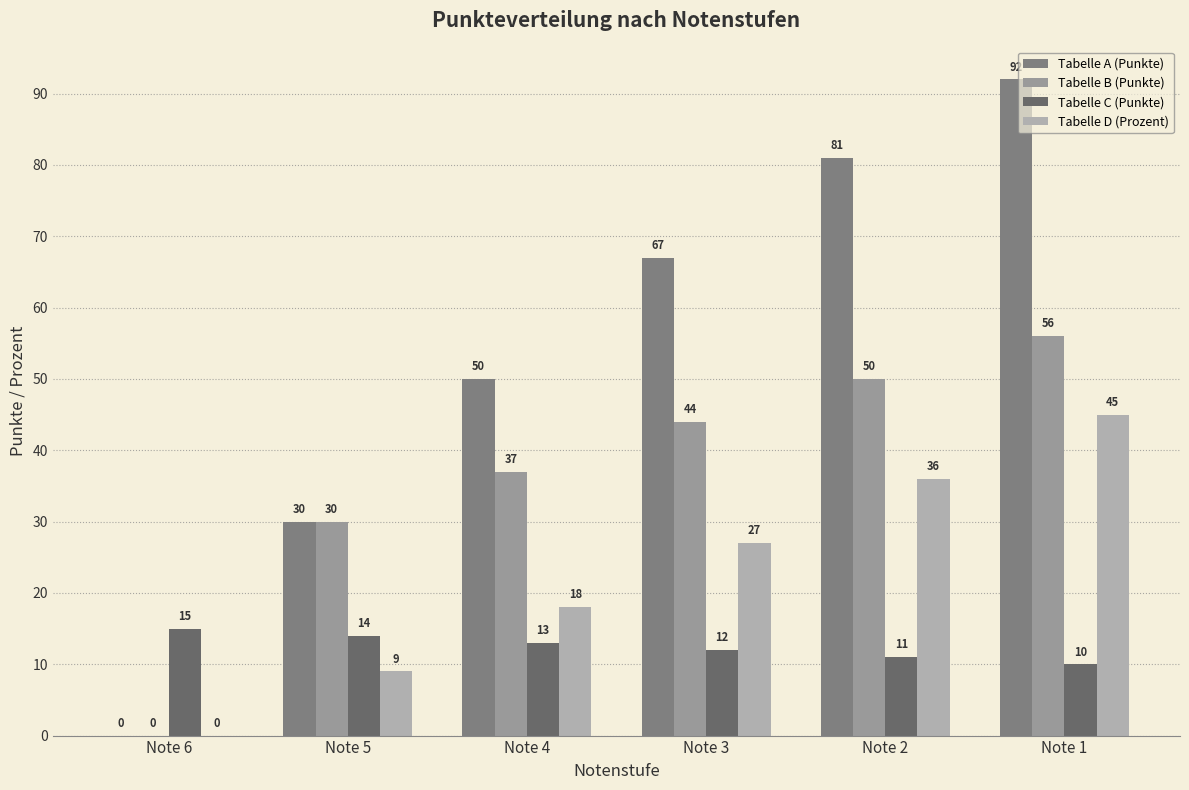

What is the difference between the second highest and minimum values in the Tabelle C (Punkte) series?

4